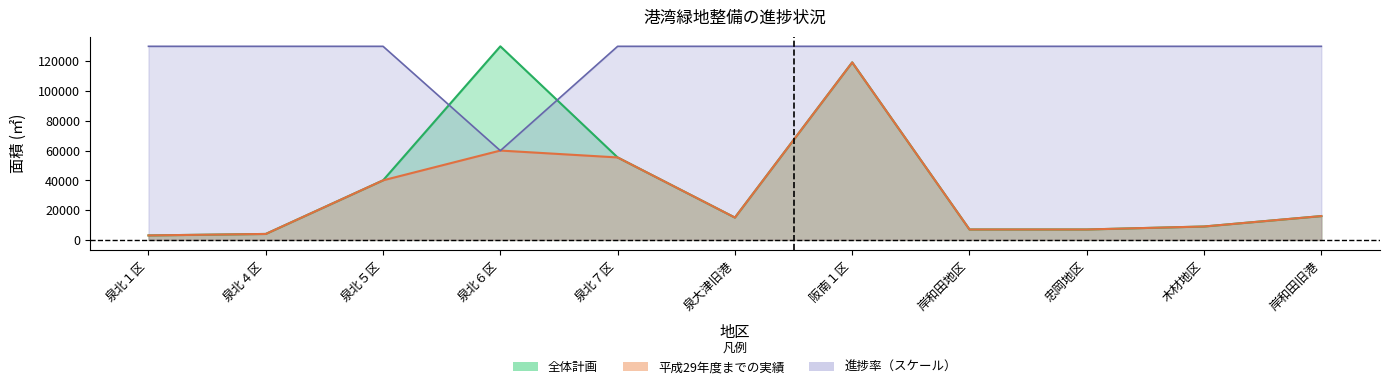

Rank the categories by 全体計画 value from highest to lowest.

泉北６区, 阪南１区, 泉北７区, 泉北５区, 岸和田旧港, 泉大津旧港, 木材地区, 岸和田地区, 忠岡地区, 泉北４区, 泉北１区